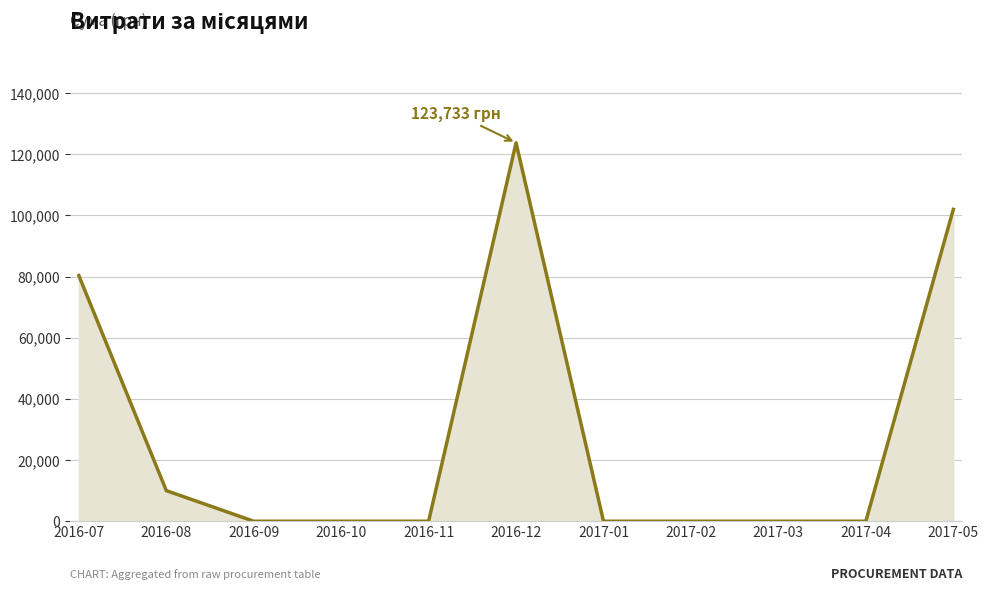

The chart shows a value of 0.0 at 2017-01. True or false?

True